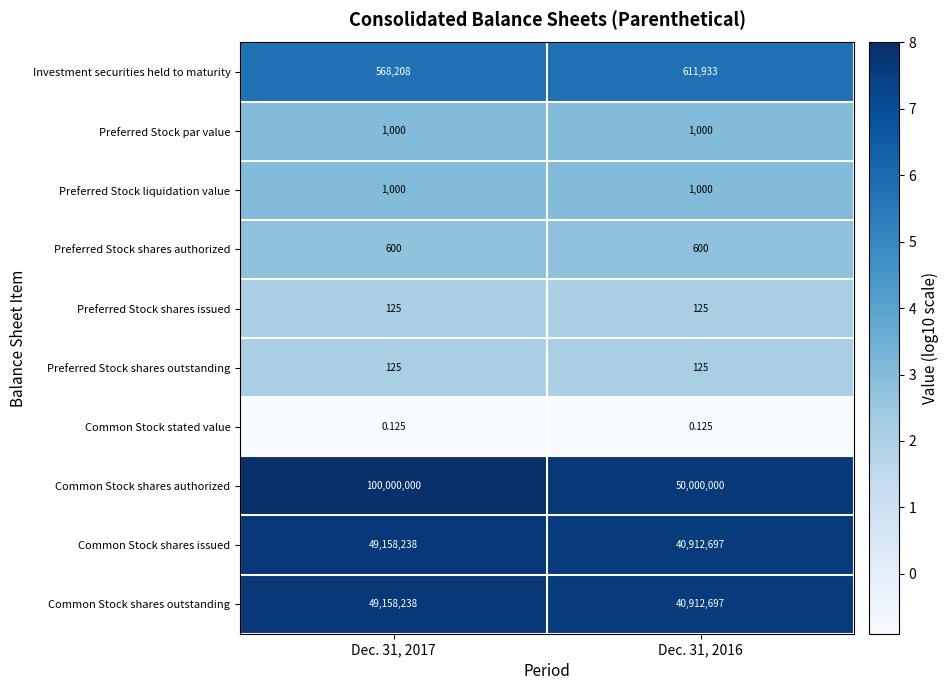

Which series has the largest total across all categories?

Common Stock shares authorized